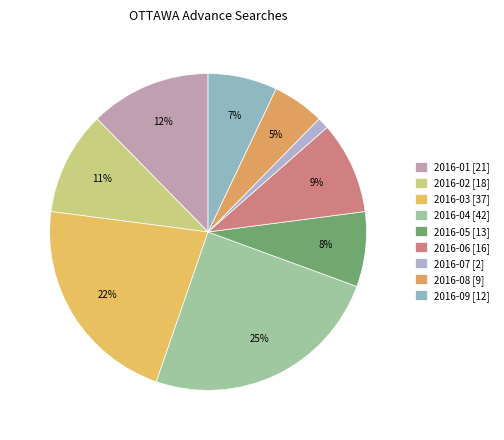

To the nearest percent, what is the difference between the largest and smallest slice percentages?

24%